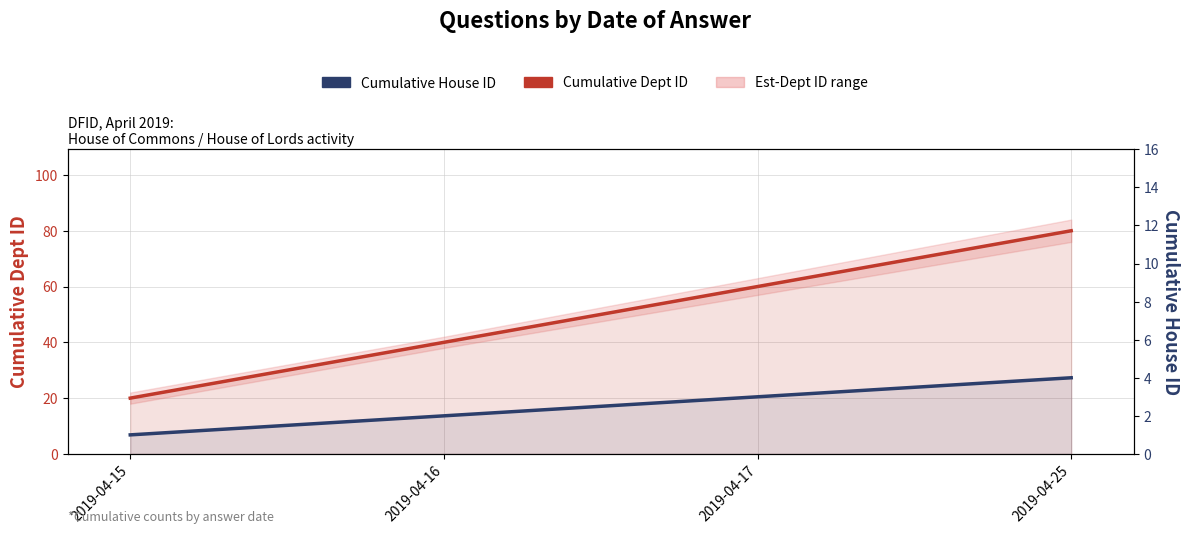

What is the sum of all Cumulative Dept ID values?

200